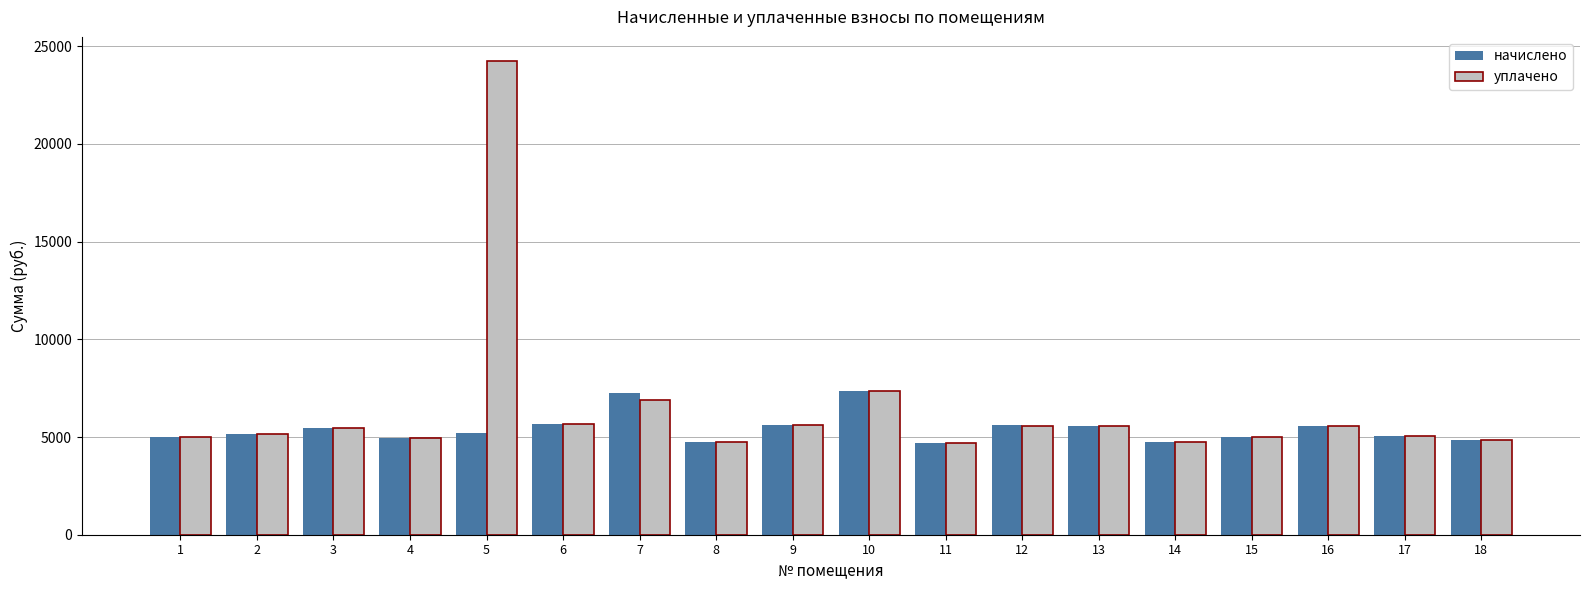

What is the smallest value displayed?

4677.1